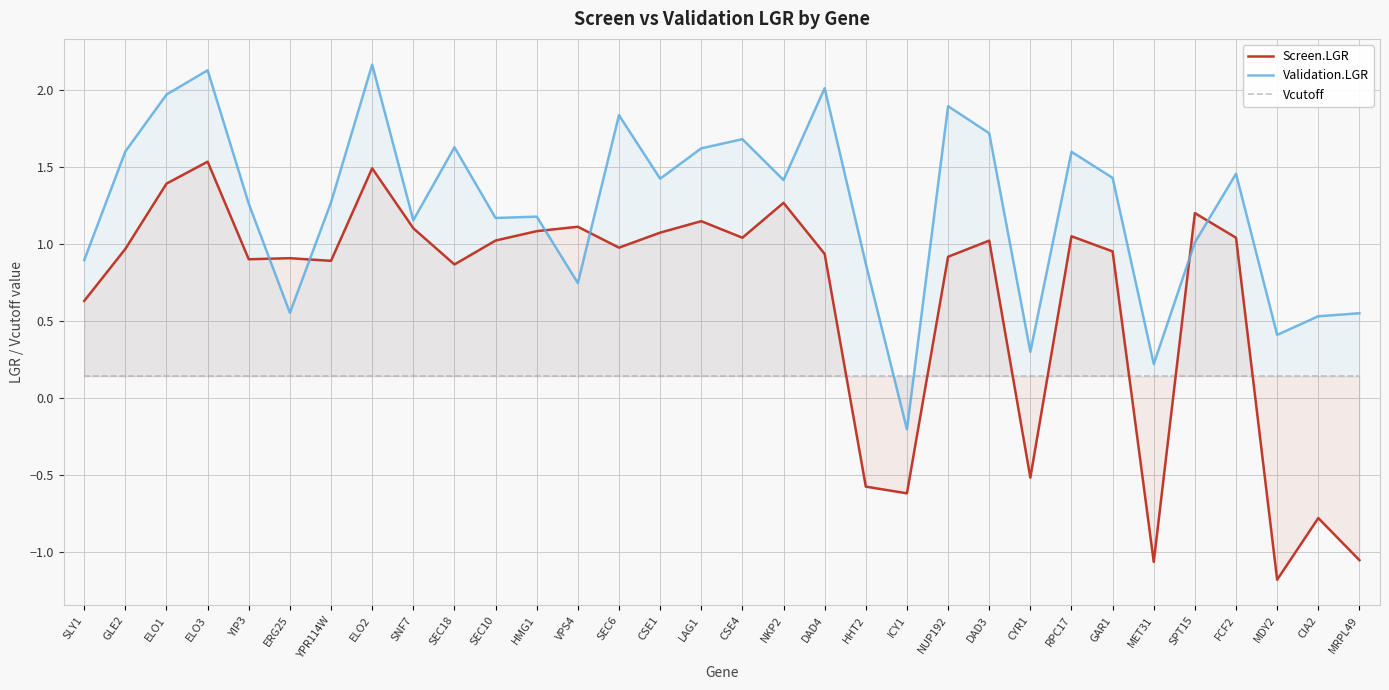

Is it true that Screen.LGR equals 1.5 at ELO2?

True